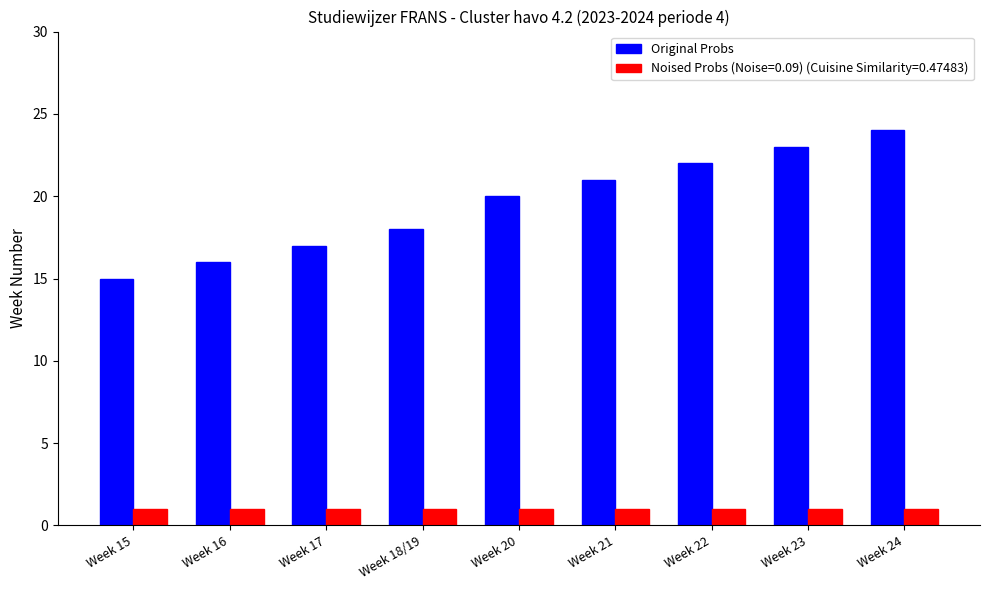

Which category has the highest value across all series?

Week 24